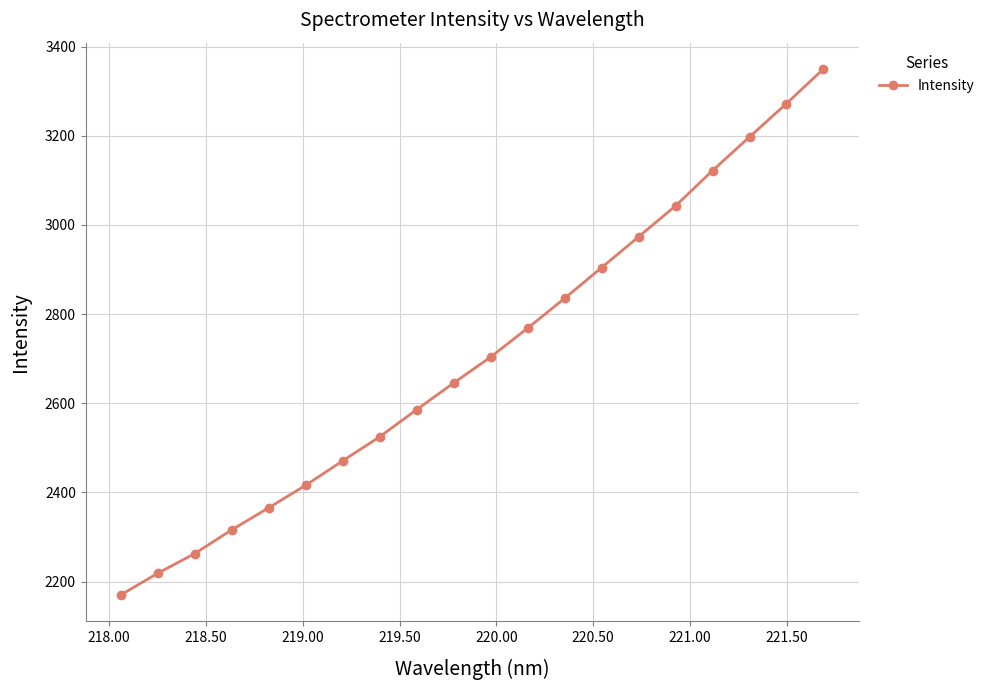

What is the average value?

2707.4